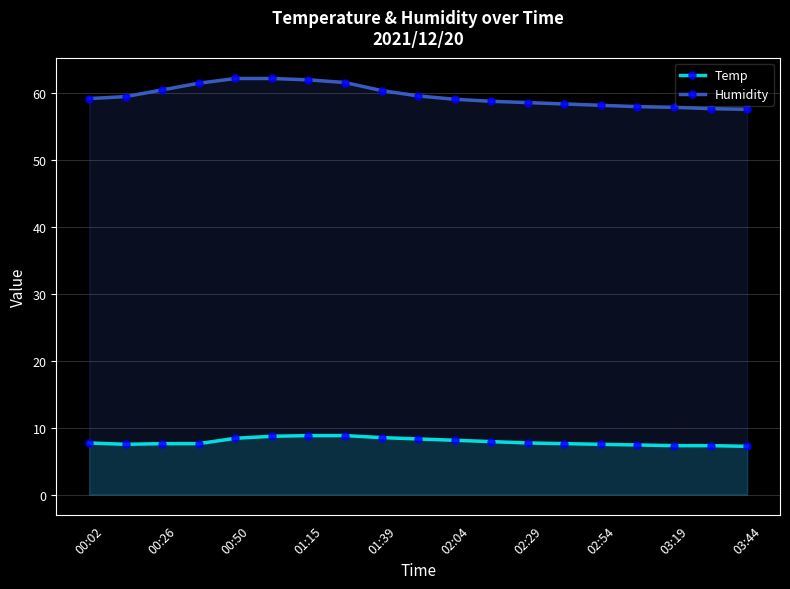

What is the label of the 19th point from the right?

00:02